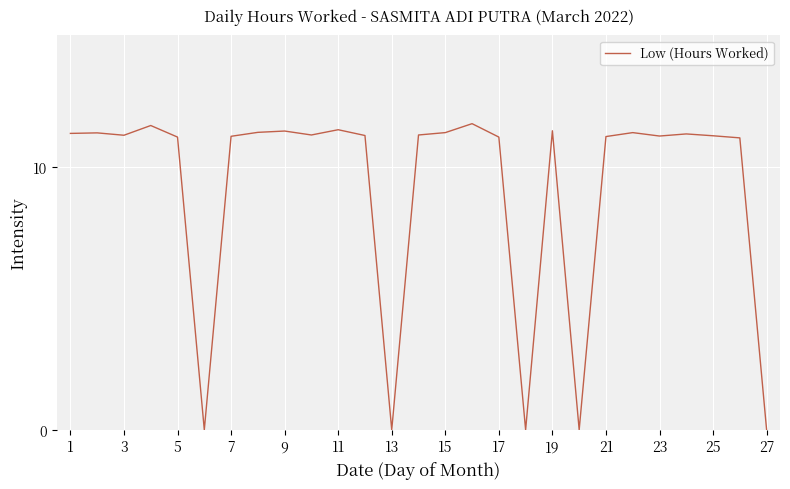

What is the difference between the maximum and minimum values?

11.6